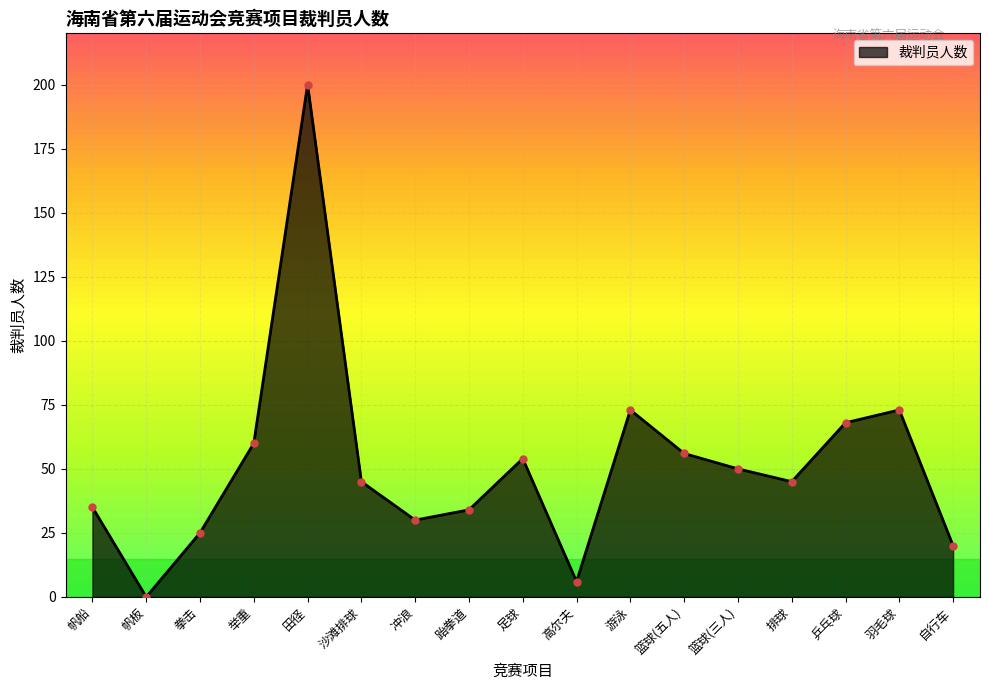

The chart shows a value of 73 at 羽毛球. True or false?

True